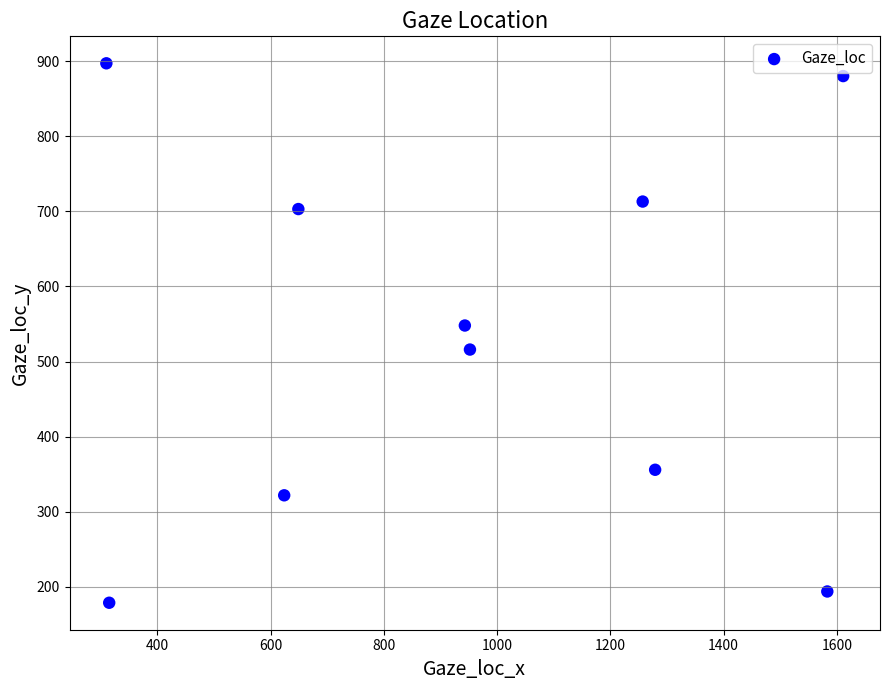

What Y value in the scatter plot is closest to 538?

548